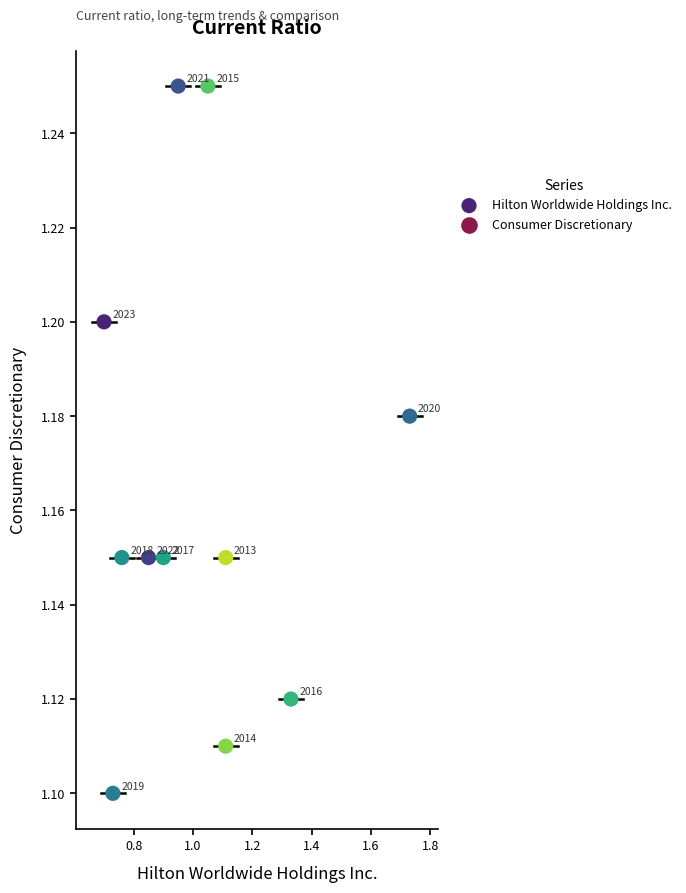

What is the average X value?

1.0